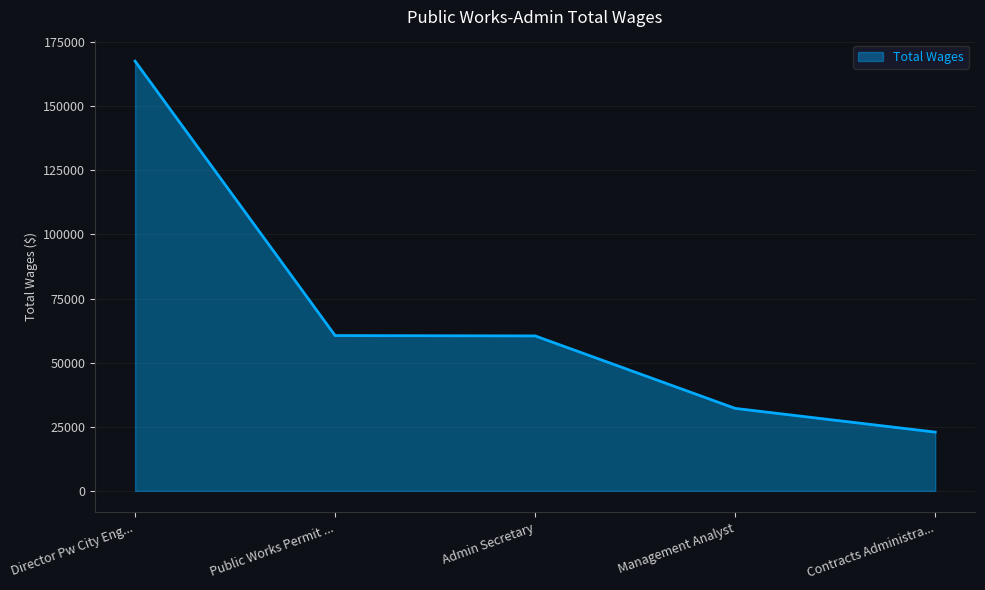

How many values are below 60432?

2